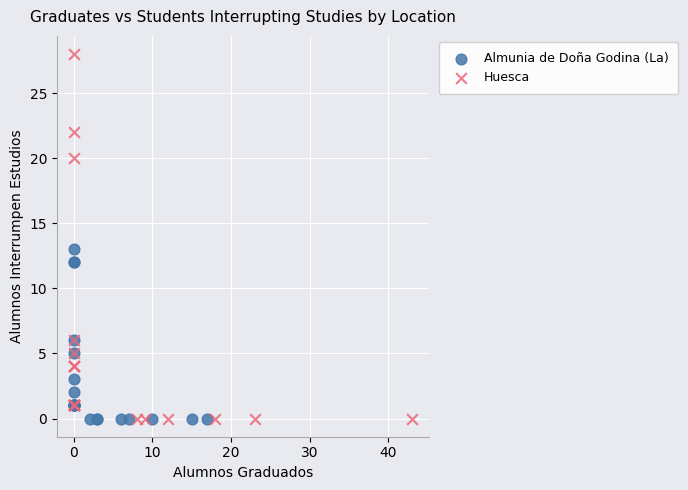

Which series contains the highest Y value?

Huesca